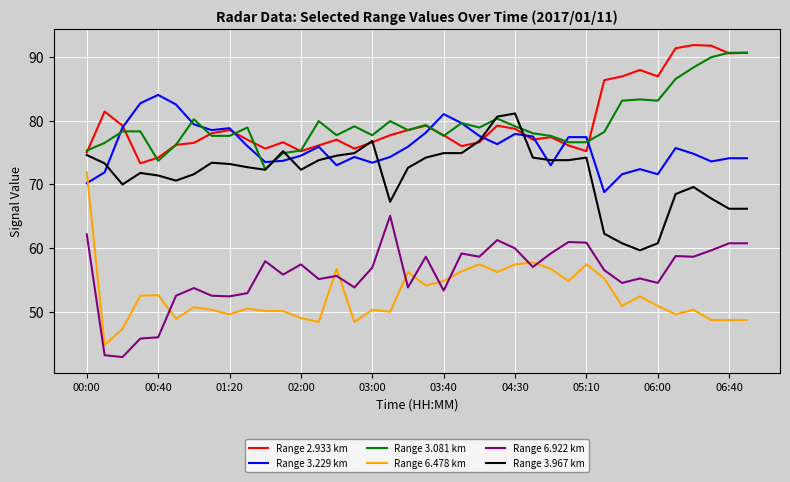

What are all the series names shown in the legend?

Range 2.933 km, Range 3.229 km, Range 3.081 km, Range 6.478 km, Range 6.922 km, Range 3.967 km